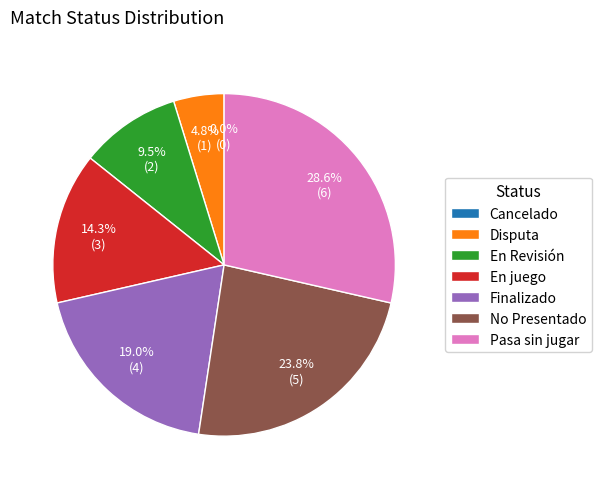

To the nearest percent, what portion does En Revisión represent?

10%